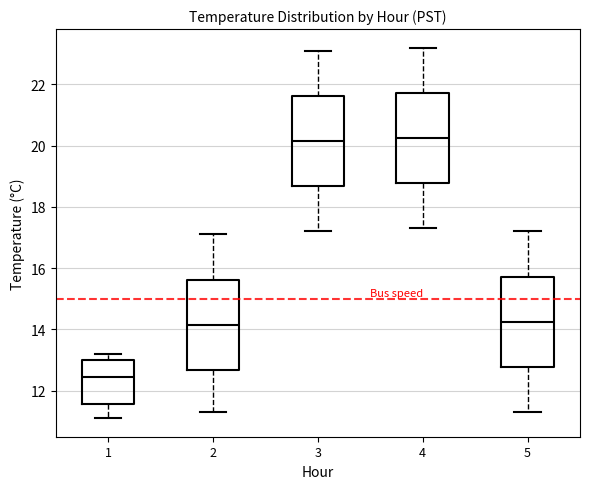

Reading left to right, read every box against the y-axis: the position of its median line, the range the box covers, and the ends of its whiskers. The values are not printed on the chart, so give them approximately, as read against the axis.

1: median 12.4, box 11.6 to 13.0, whiskers 11.2 to 13.2
2: median 14.2, box 12.6 to 15.6, whiskers 11.4 to 17.2
3: median 20.2, box 18.6 to 21.6, whiskers 17.2 to 23.2
4: median 20.2, box 18.8 to 21.8, whiskers 17.4 to 23.2
5: median 14.2, box 12.8 to 15.8, whiskers 11.4 to 17.2